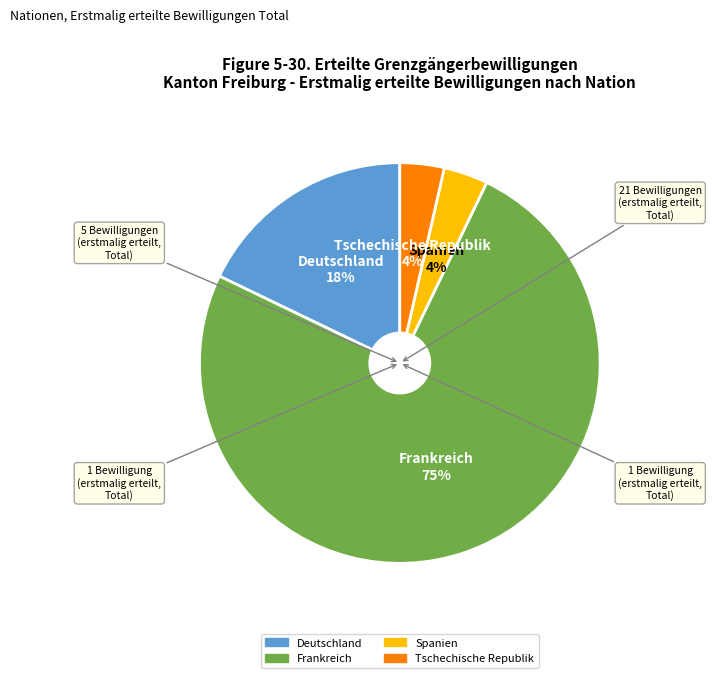

Is it true that Spanien is 4% of the pie?

True